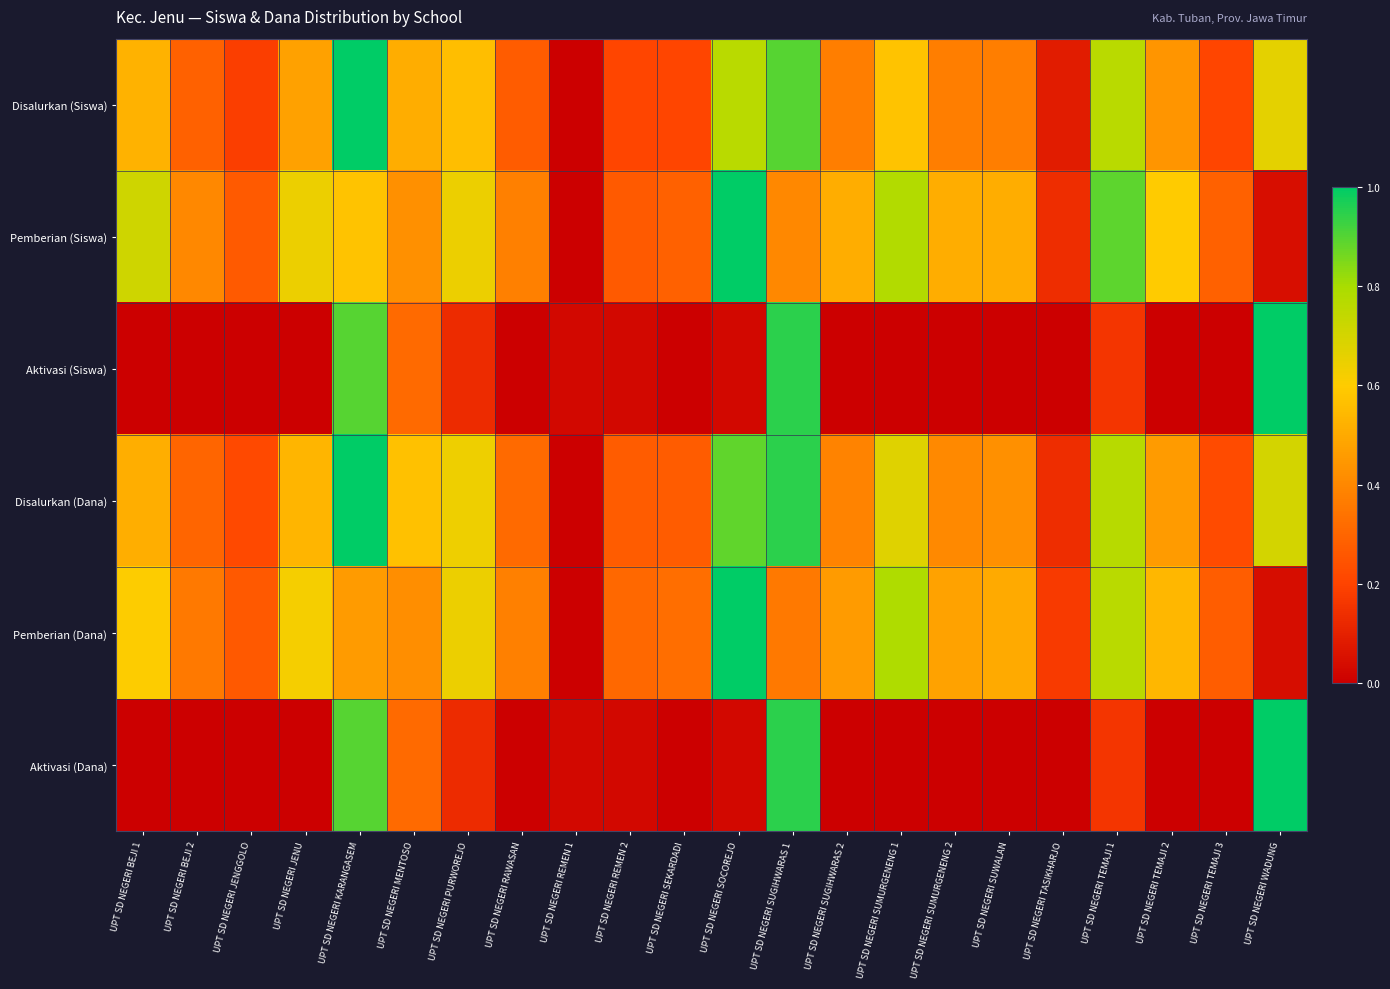

Count the number of data series in this chart.

6